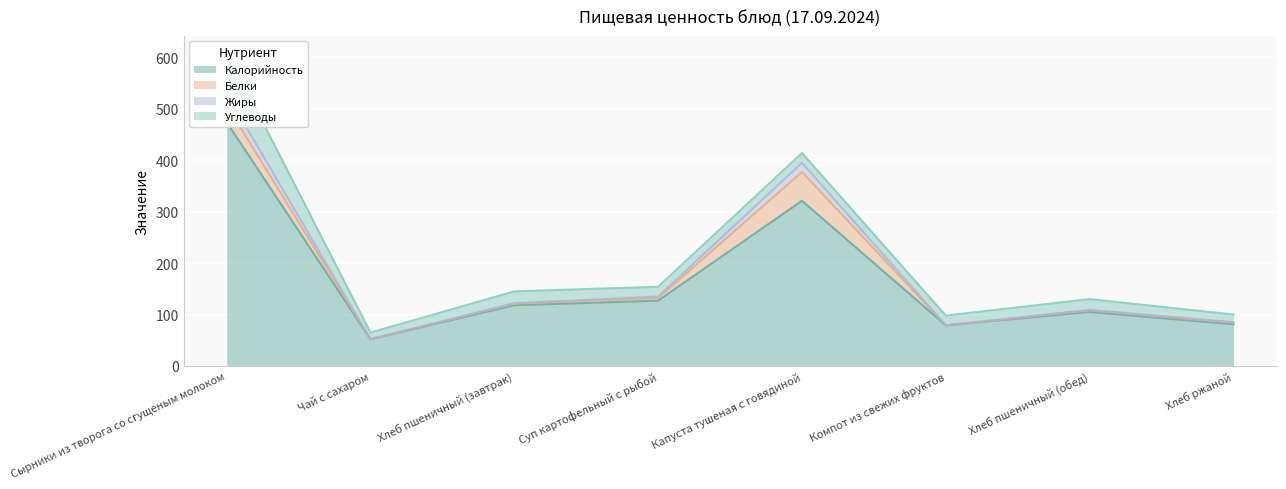

What is the difference between the maximum and minimum values in the Калорийность series?

422